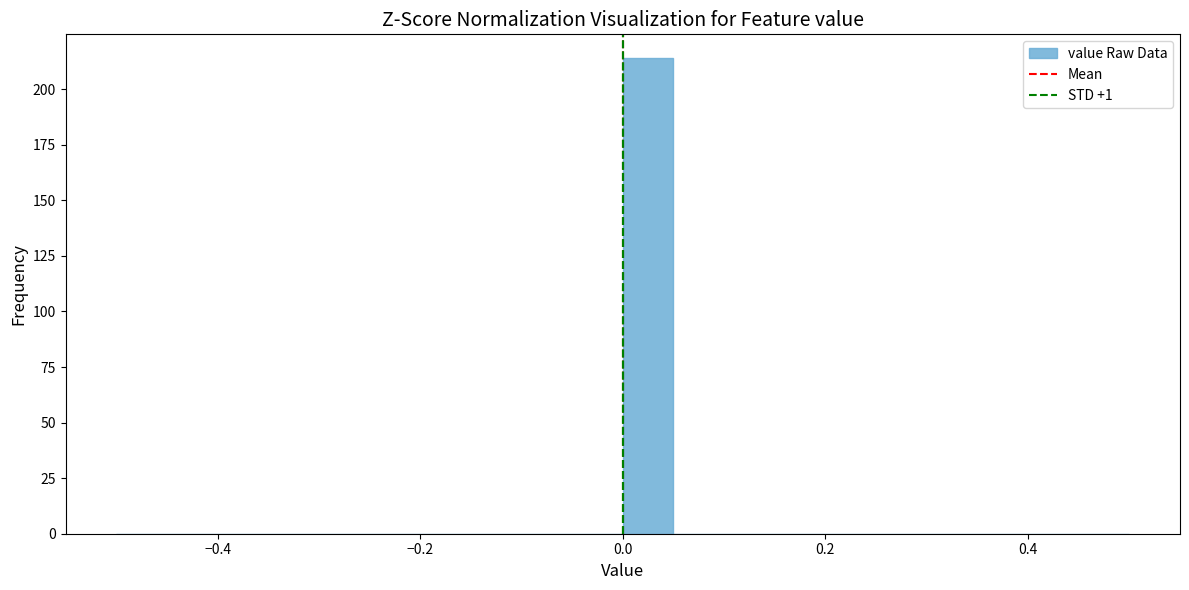

Read against the x-axis, roughly where is the centre of the tallest bar?

0.02